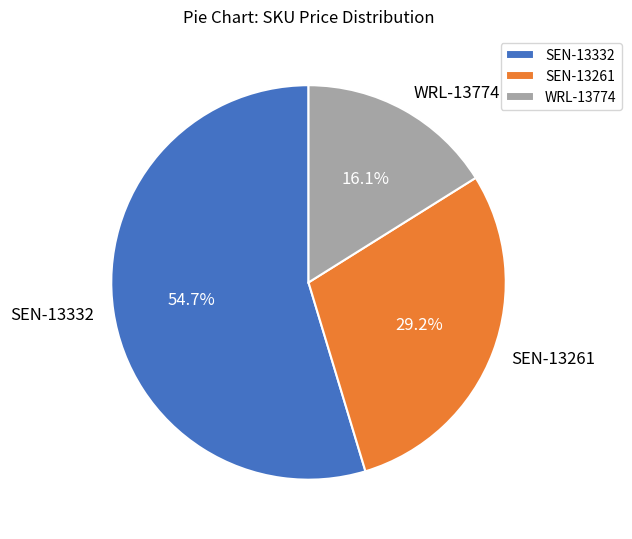

To the nearest percent, what portion does SEN-13261 represent?

29%